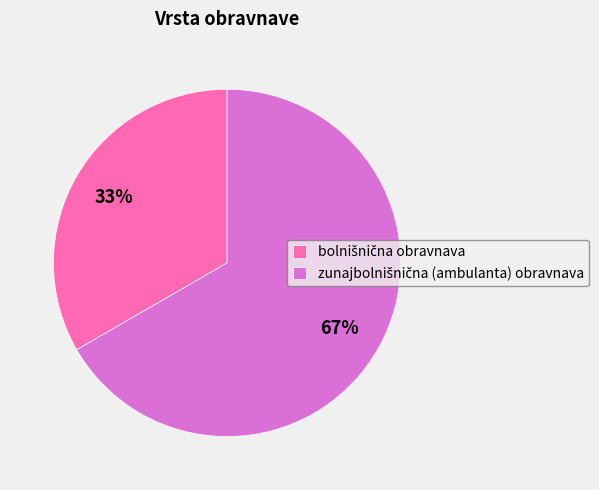

Combined, what portion of the pie is bolnišnična obravnava and zunajbolnišnična (ambulanta) obravnava?

100.0%